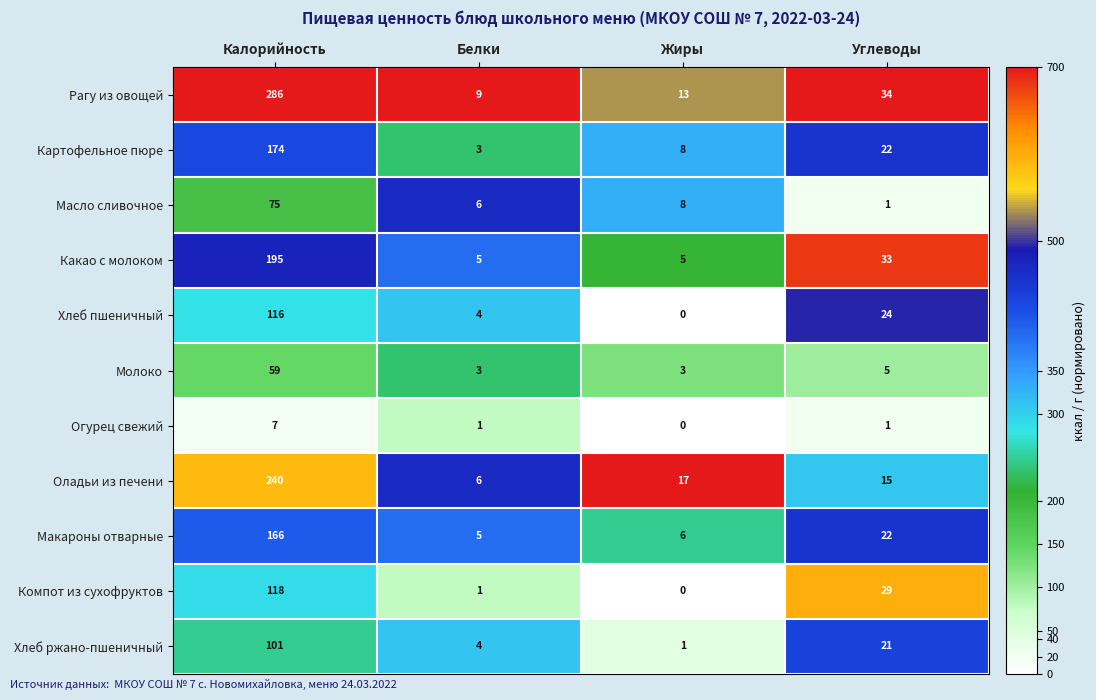

How many values in the Оладьи из печени series are below 17?

2